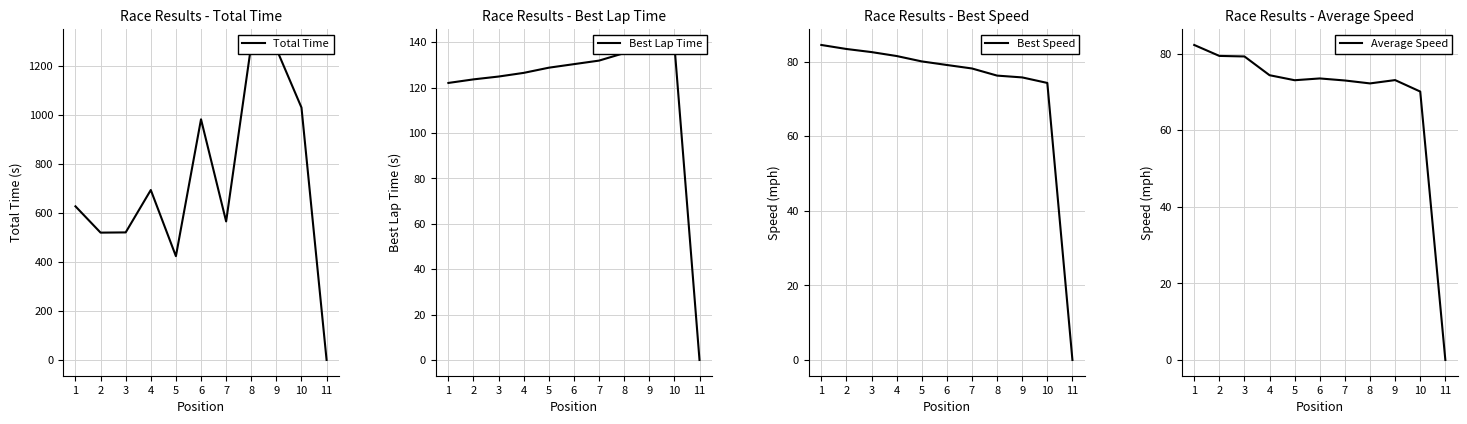

Is it true that Best Speed equals 78.2 at 7?

True